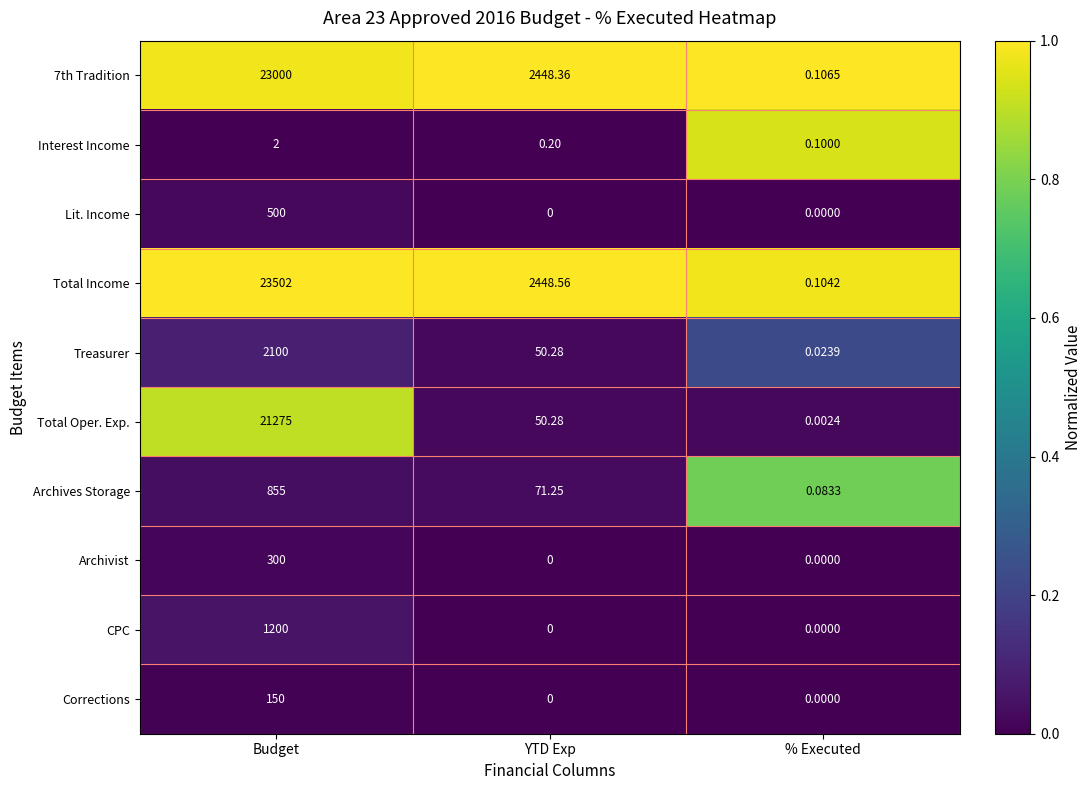

At which label does Archives Storage first exceed 71?

Budget